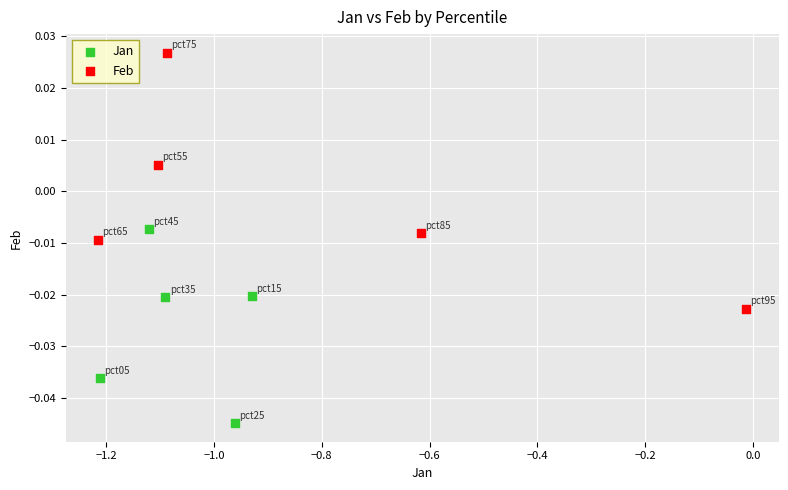

Which series has the widest spread of Y values?

Feb